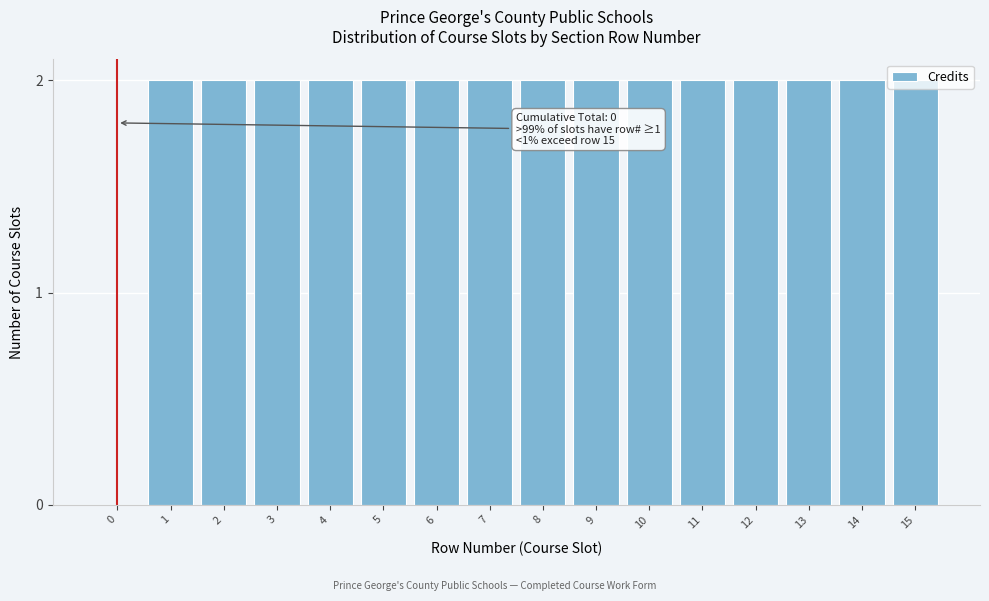

What is the ratio of the value at 13 to the value at 2?

1.0